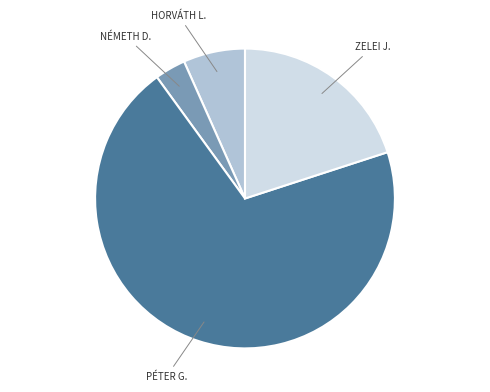

Does any single category account for the majority?

Yes